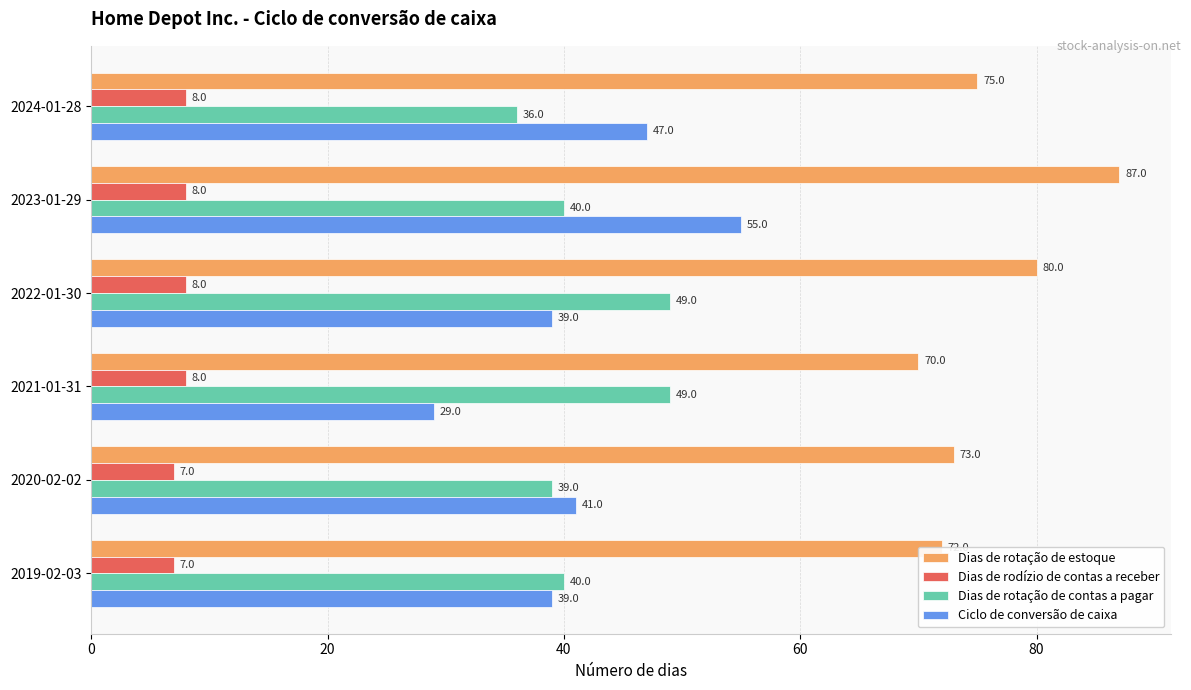

Which series has the largest range (max minus min)?

Ciclo de conversão de caixa